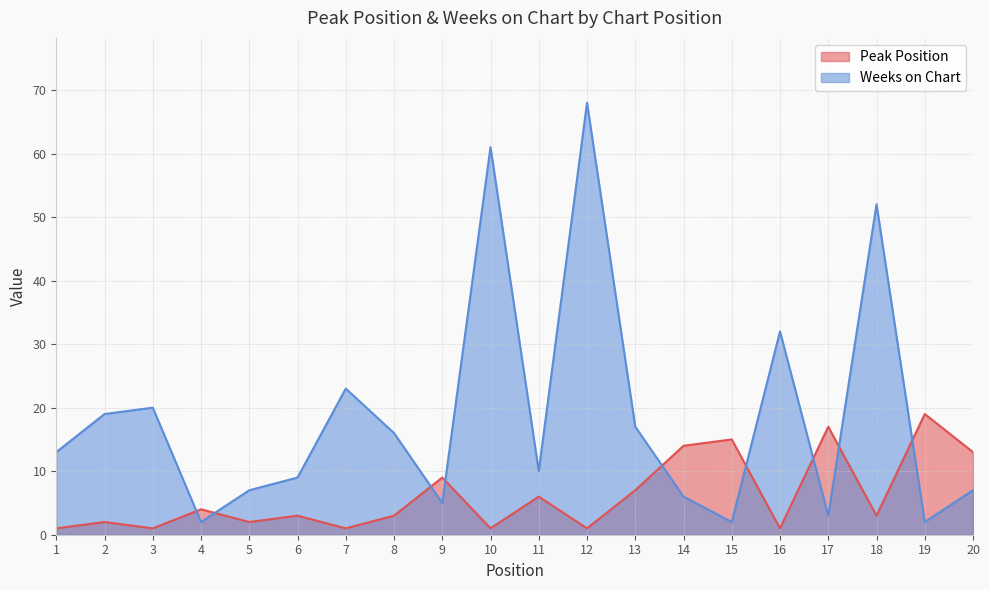

True or false: Peak Position and Weeks on Chart cross at least once.

True